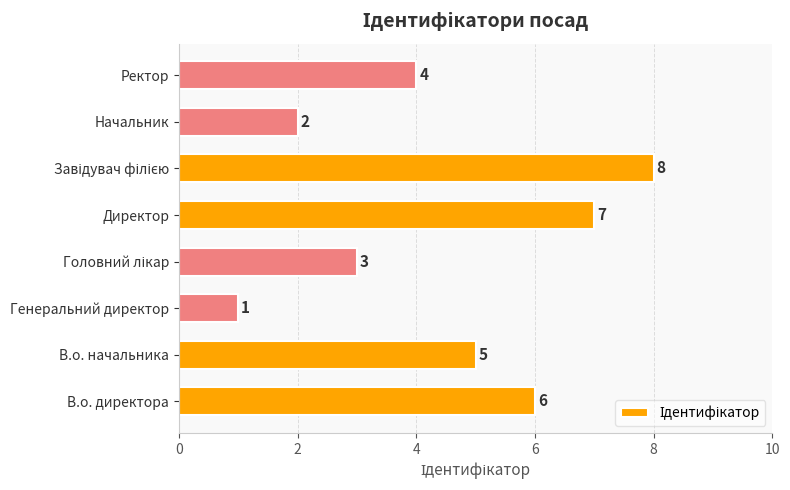

How many values are between 3 and 7?

5